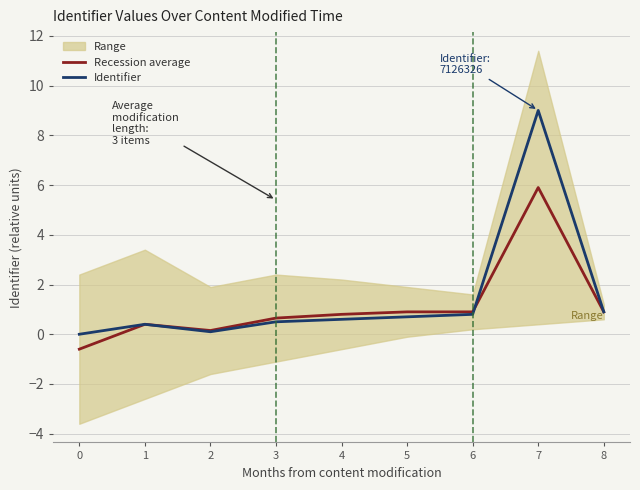

What value does the Recession average series have at 4?

0.8